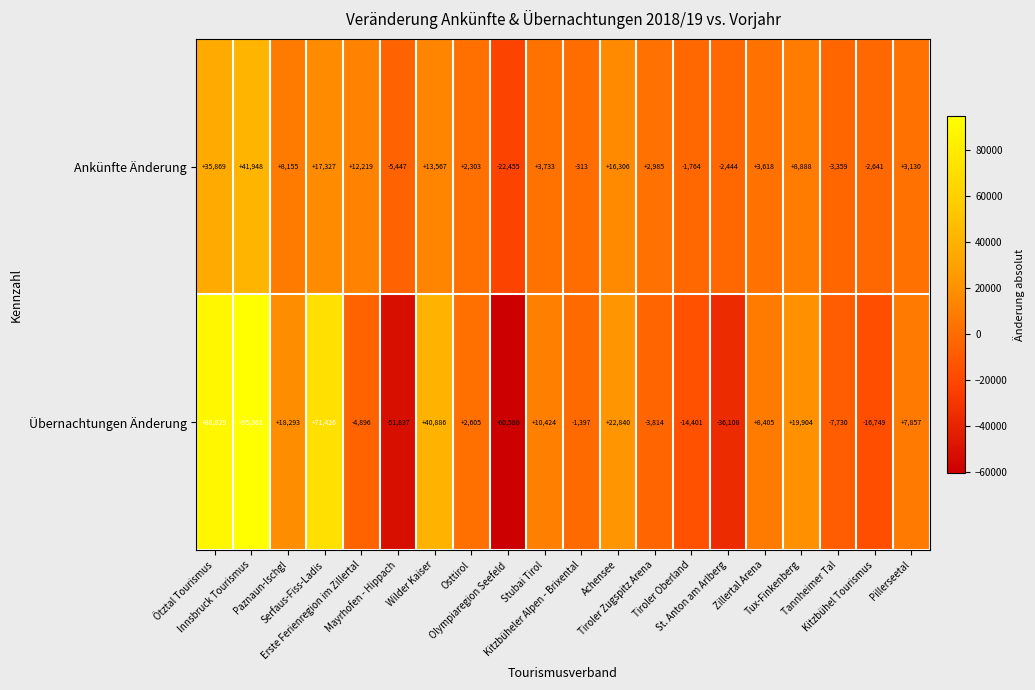

Which series has the widest spread of values?

Übernachtungen Änderung